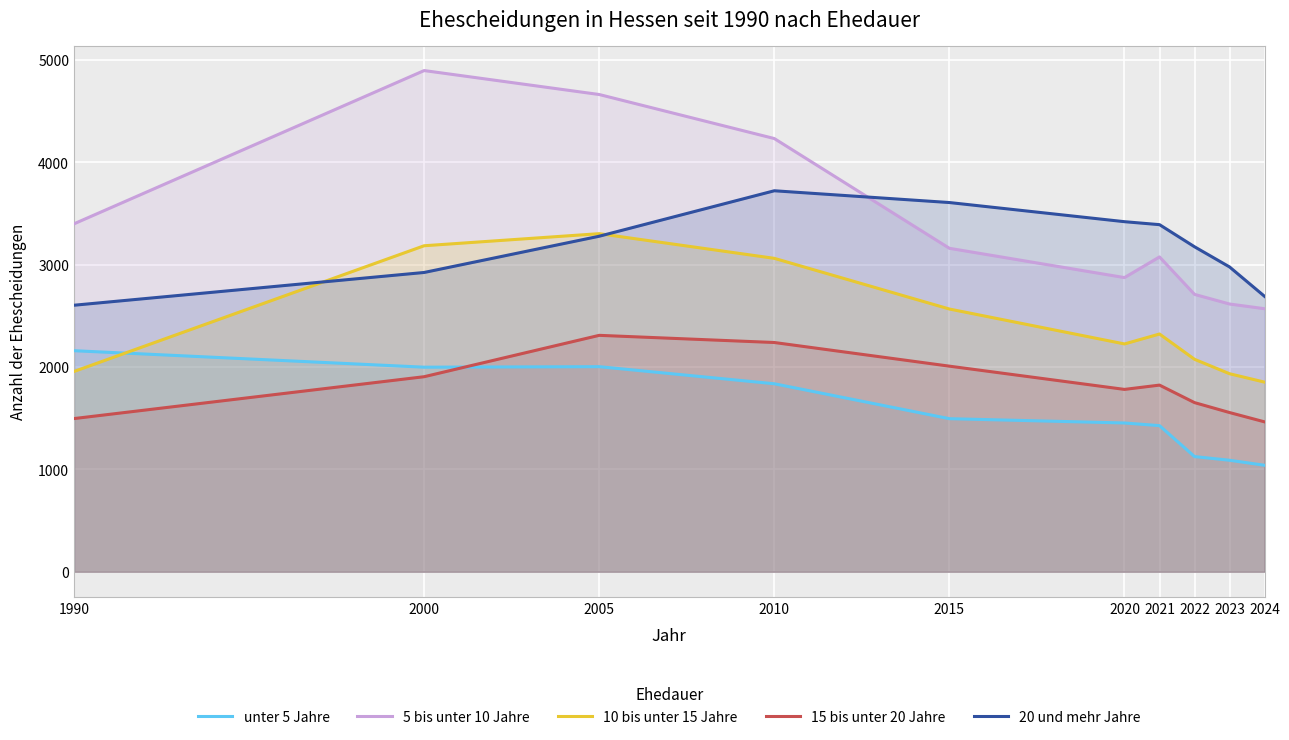

The 15 bis unter 20 Jahre series shows 1464 at 2024. True or false?

True